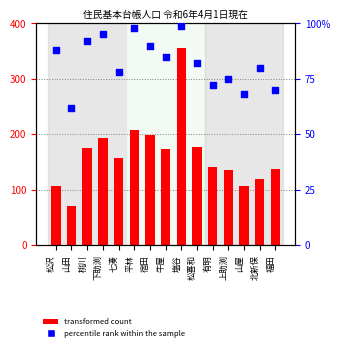

Which series has the largest Y range (max minus min)?

transformed count